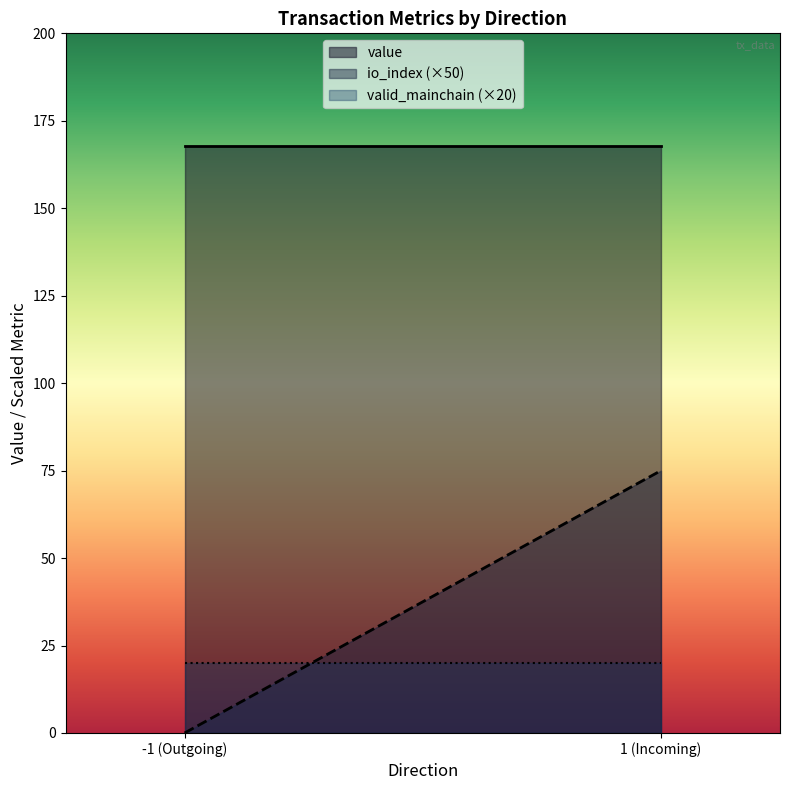

Which series has the largest total across all categories?

value